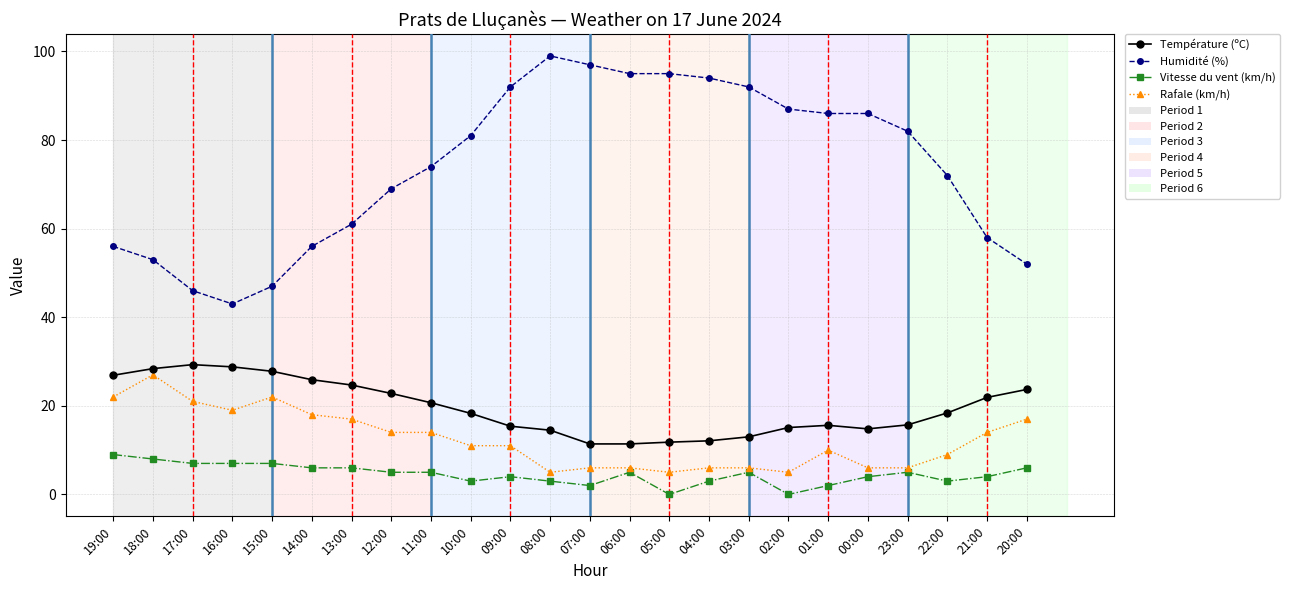

Where is the first local minimum for Humidité (%)?

16:00